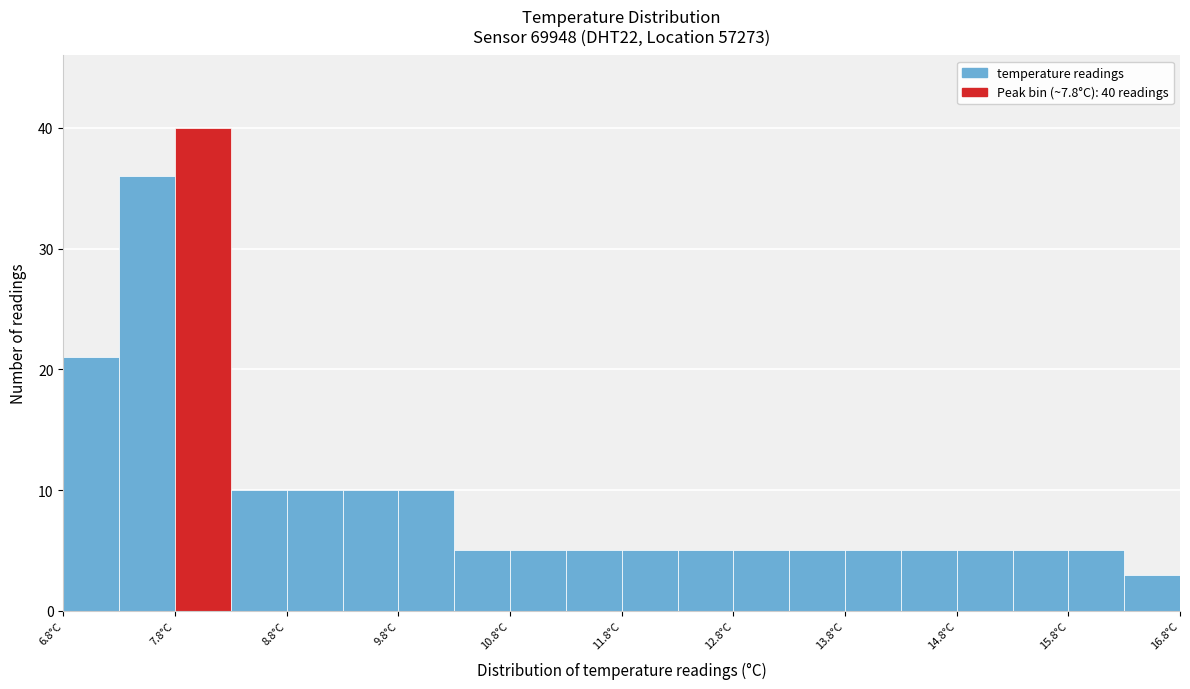

Which range on the x-axis has the tallest bar?

7.75 to 8.25